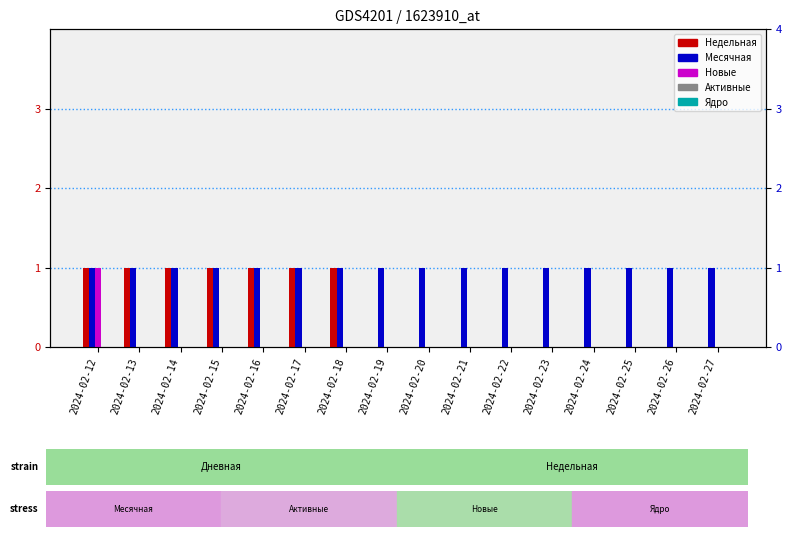

Count the number of categories in the chart.

16